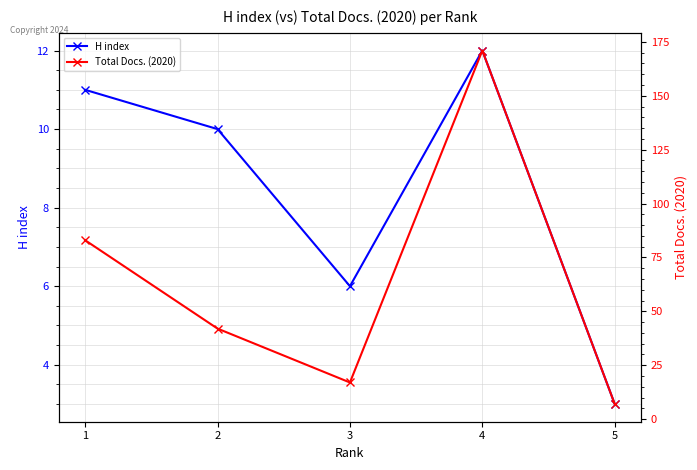

Is the value of H index at 5 greater than the value of Total Docs. (2020) at 2?

No